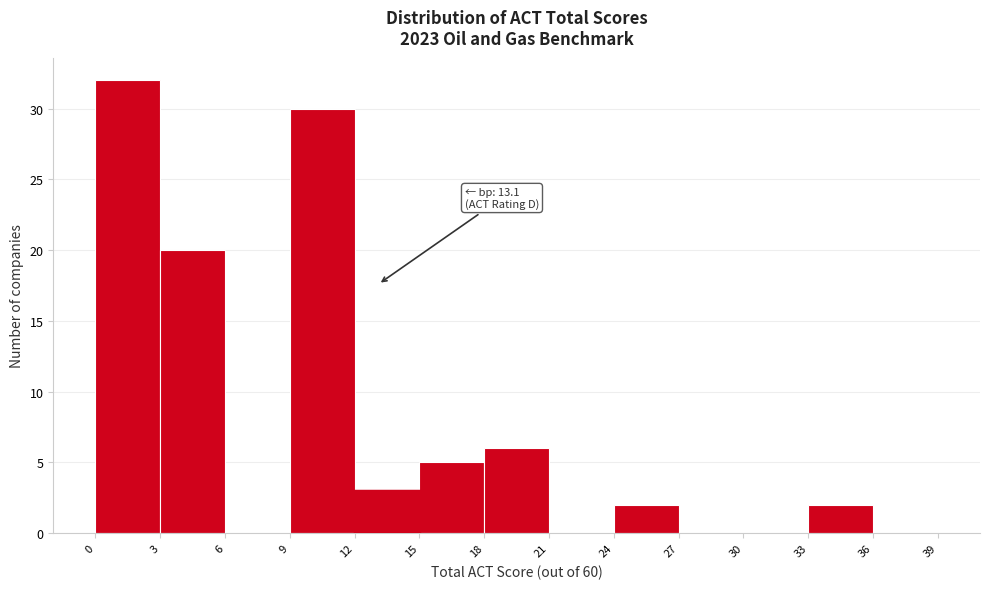

Which range on the x-axis has the tallest bar?

0 to 3